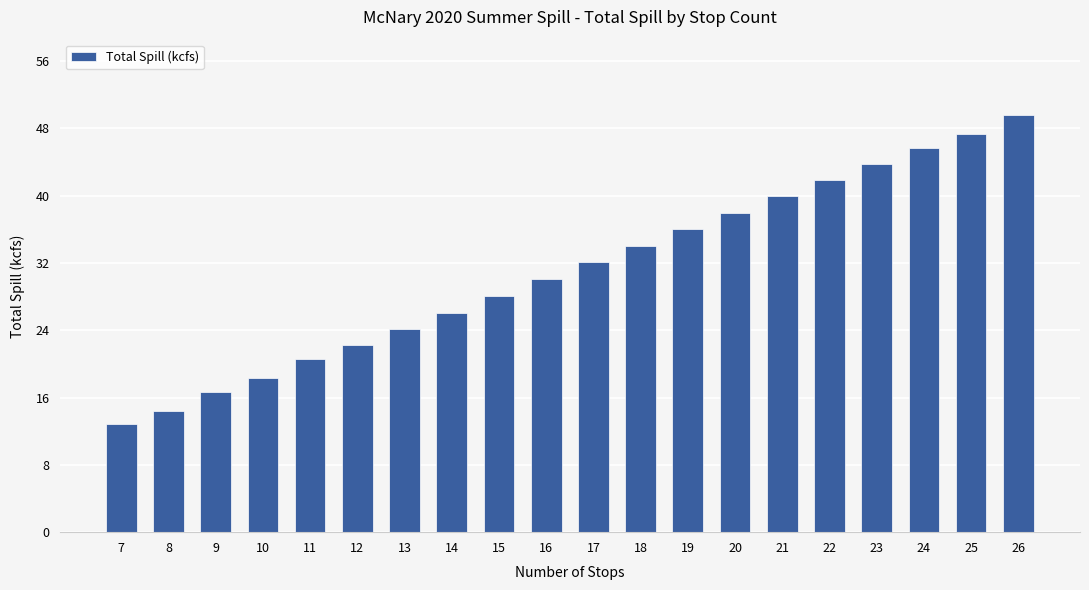

Rank the categories by value from lowest to highest.

7, 8, 9, 10, 11, 12, 13, 14, 15, 16, 17, 18, 19, 20, 21, 22, 23, 24, 25, 26